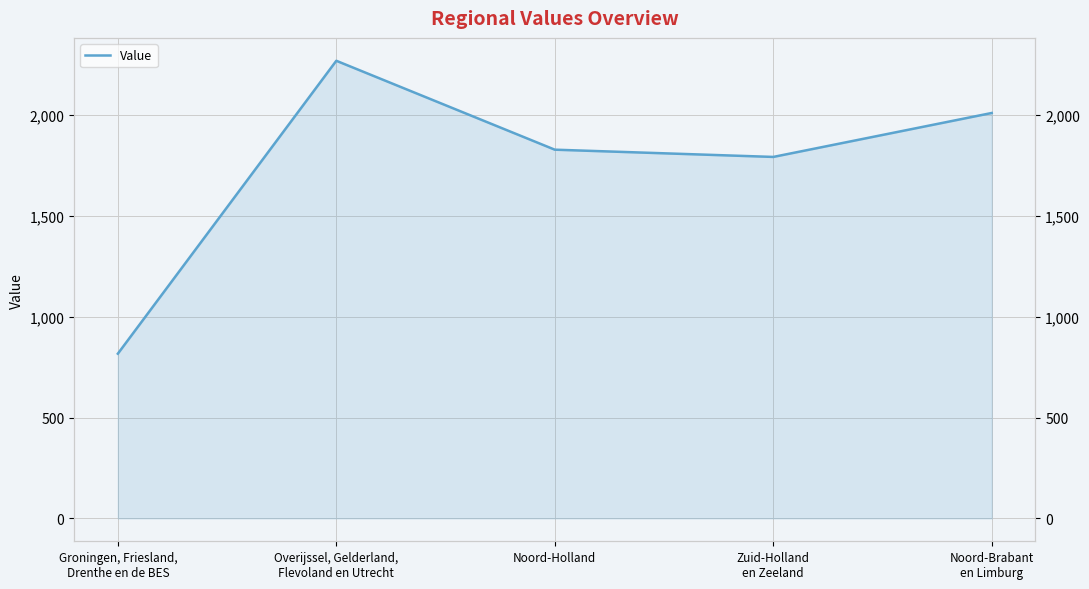

Reading left to right, transcribe all the data shown in this chart.

817	2270	1829	1793	2011